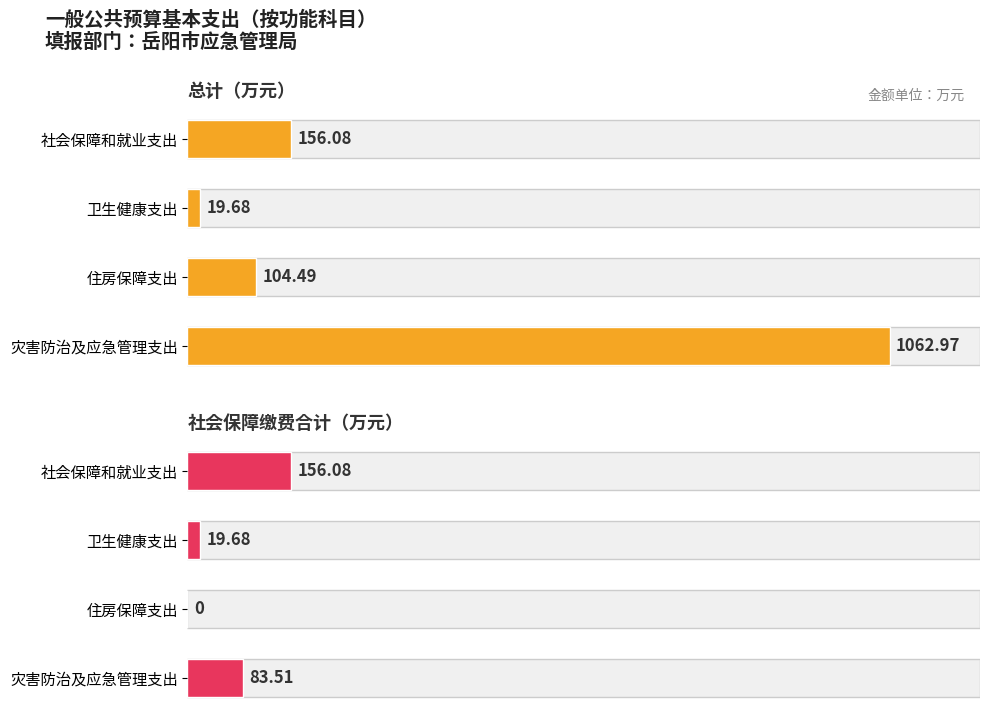

What are all the series names shown in the legend?

总计（万元）, 社会保障缴费合计（万元）